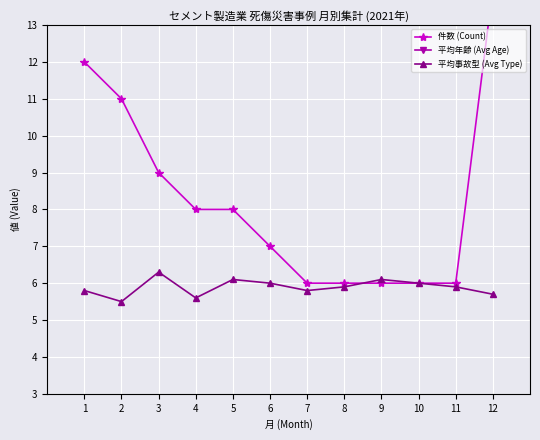

What is the value of the 平均事故型 (Avg Type) point at the 10th from the left?

6.0